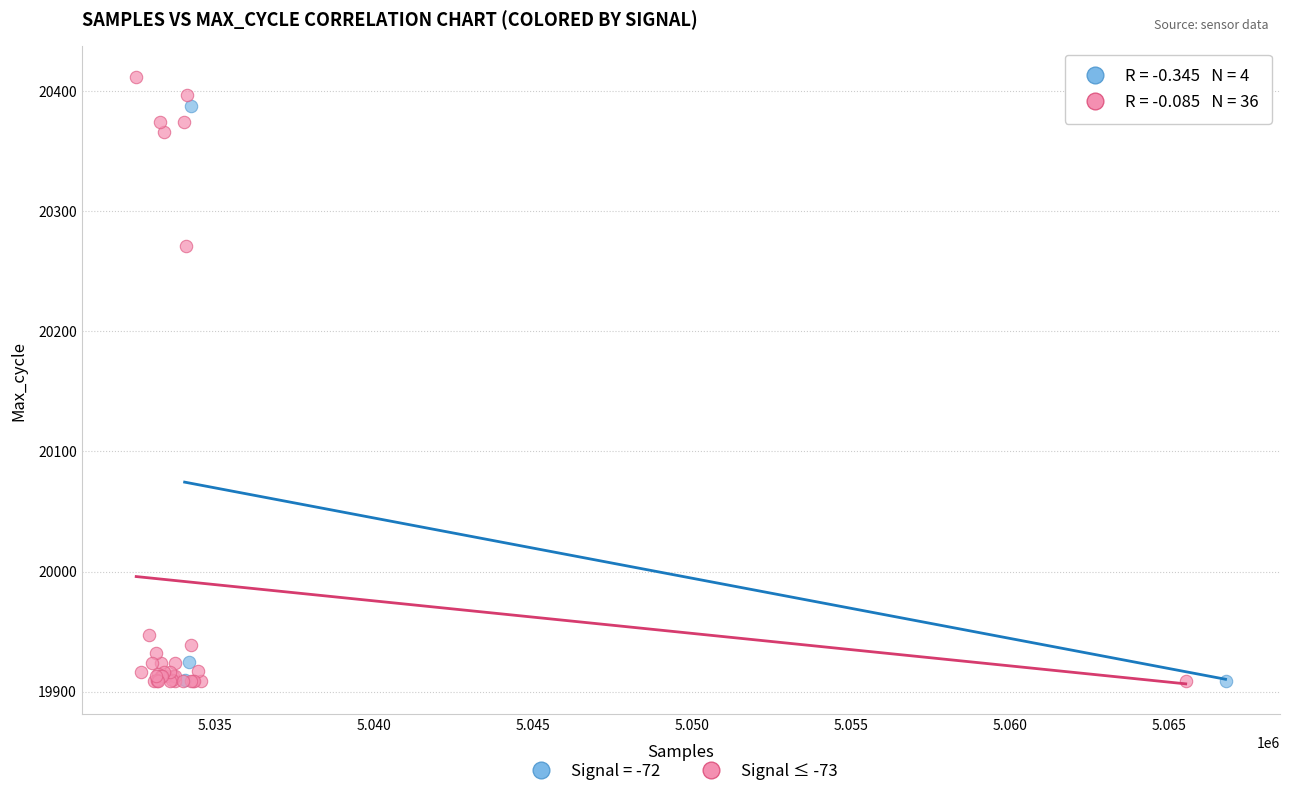

Which series reaches the maximum Y coordinate?

Signal ≤ -73